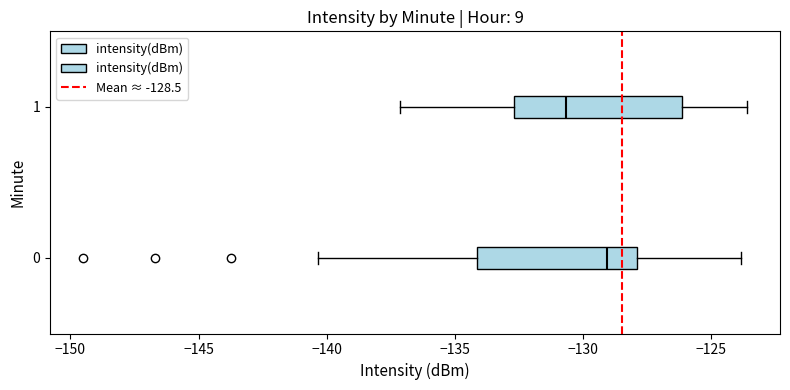

Which box has the furthest to the left median line?

1